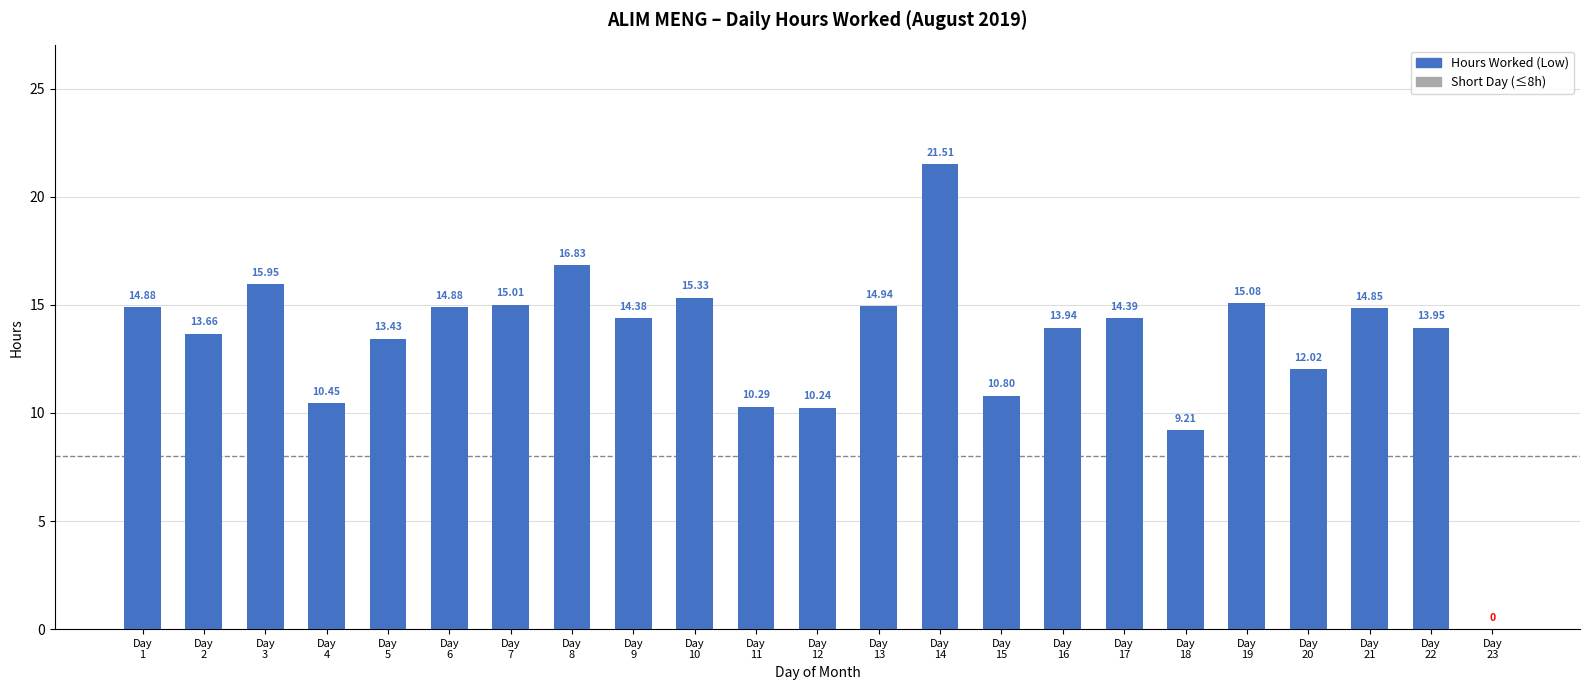

What is the sum of all values?

306.0